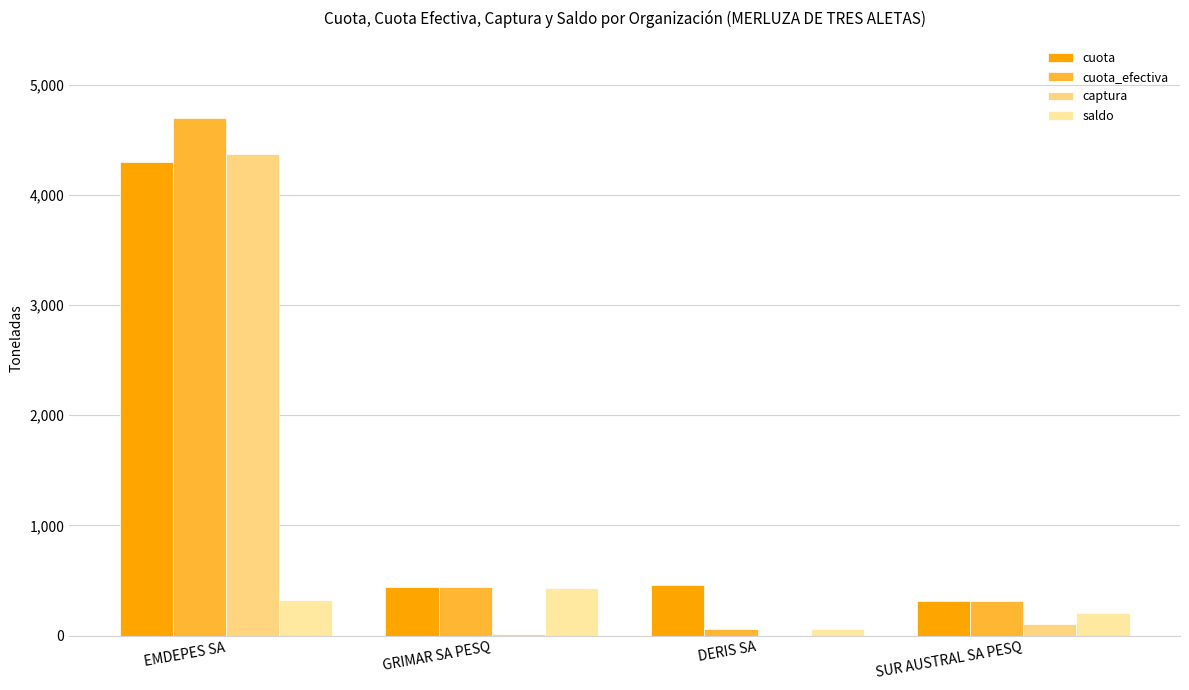

What position from the left is SUR AUSTRAL SA PESQ?

4